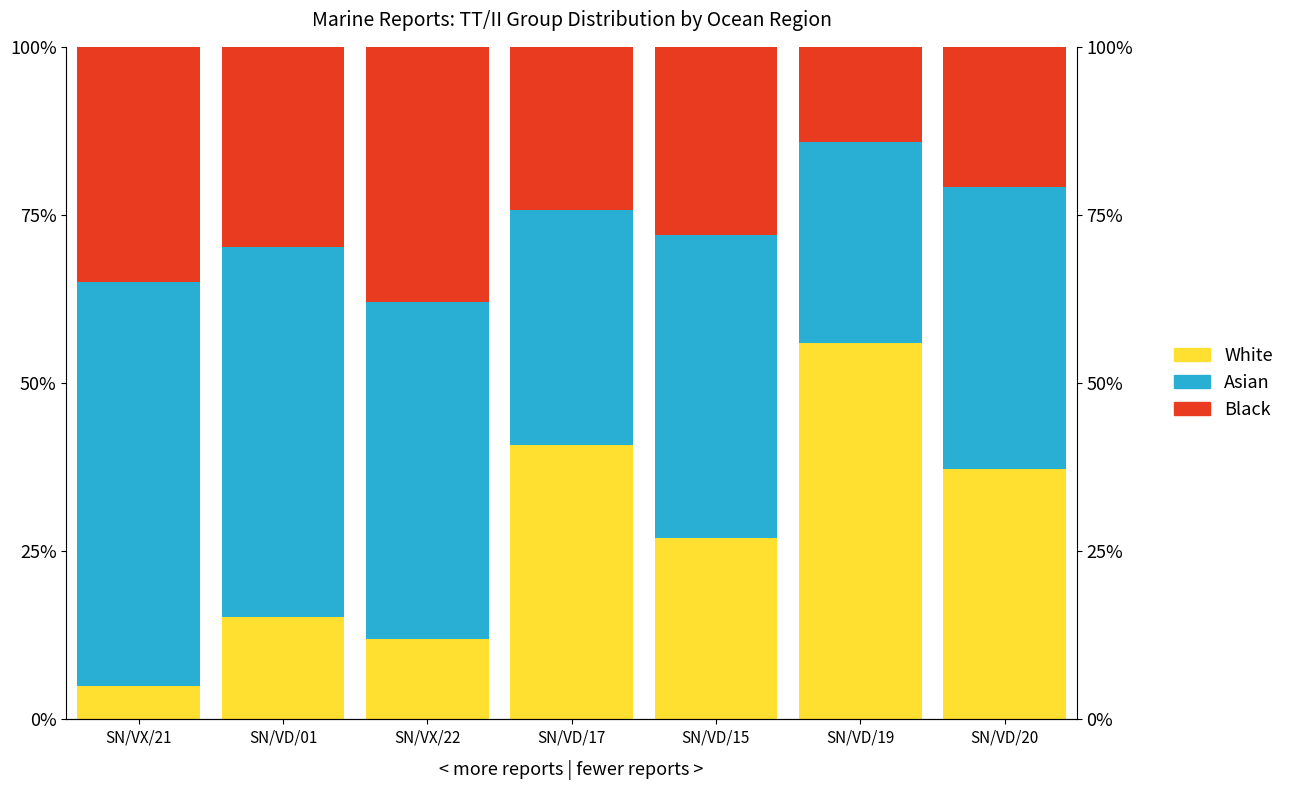

At SN/VX/22, list the series in order from largest to smallest.

Asian, Black, White